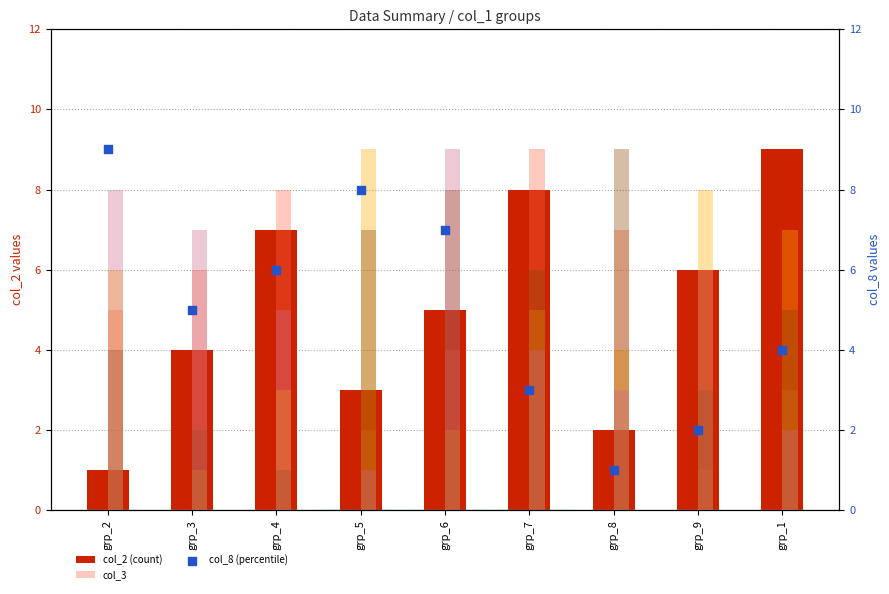

Which series has the widest spread of Y values?

col_2 (count)